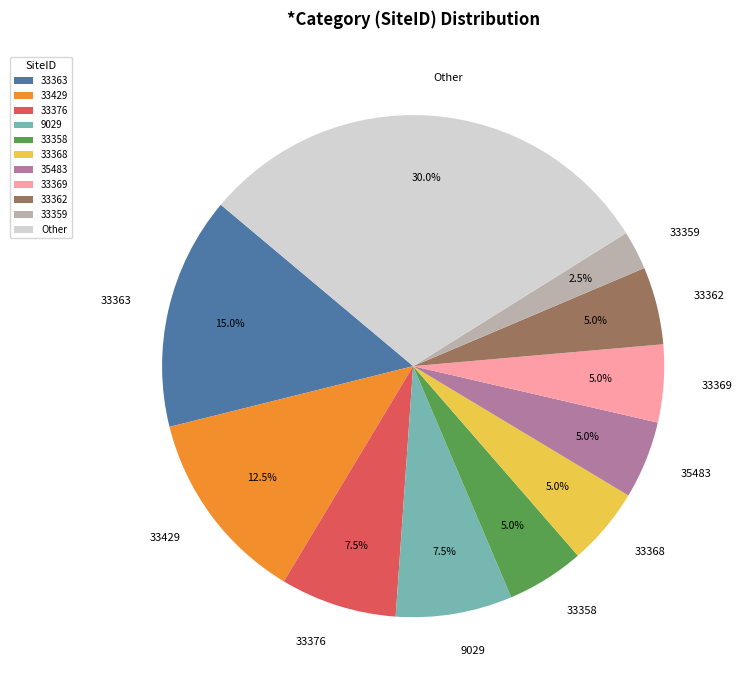

Approximately how many times larger is the value at 35483 compared to 33358?

1.0